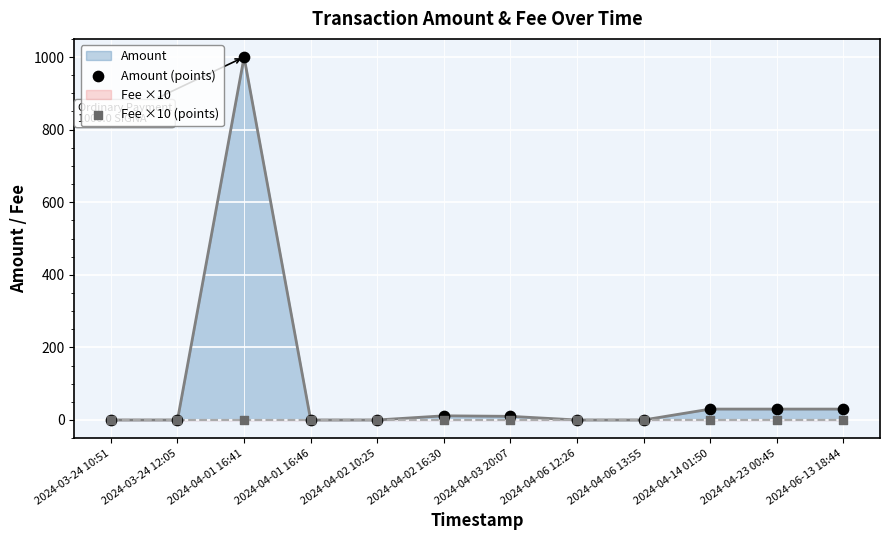

Which series has the largest total across all categories?

Amount